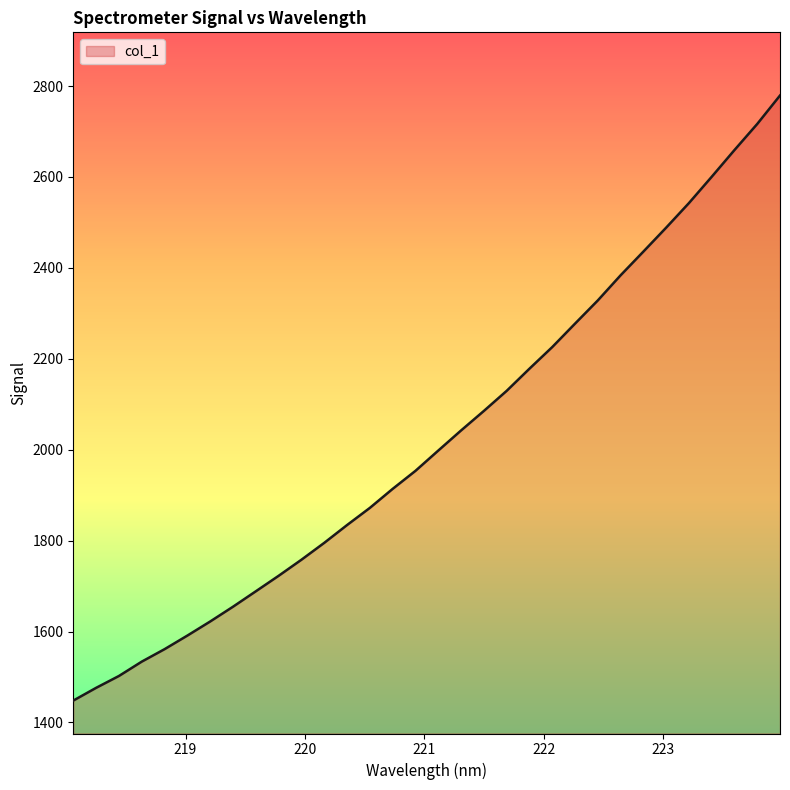

Reading left to right, list all the values displayed in this chart.

1448.0	1476.1	1502.2	1533.7	1561.2	1591.1	1622.1	1654.6	1688.5	1722.6	1758.0	1795.1	1834.2	1872.0	1913.8	1953.5	1998.1	2042.3	2085.2	2129.4	2178.2	2225.7	2277.3	2328.3	2383.6	2435.8	2488.4	2542.5	2600.3	2659.2	2716.6	2779.2